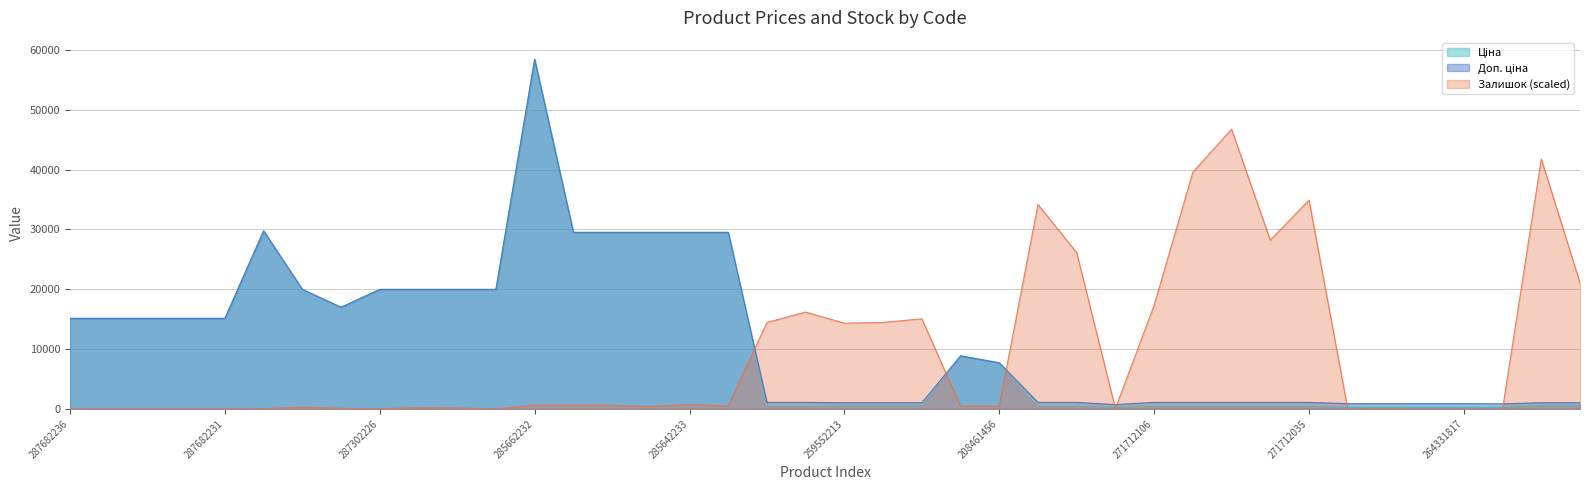

Reading right to left, what are all the values shown in this chart?

Ціна: 693.7	693.7	380.4	365.2	365.2	365.2	365.2	589.9	589.9	589.9	589.9	589.9	389.3	589.9	589.9	7693.1	8856.7	693.7	693.7	693.7	589.9	589.9	29491.5	29491.5	29491.5	29491.5	29491.5	58426.5	19964.2	19964.2	19964.2	19964.2	16976.3	19964.2	29747.2	15120.0	15120.0	15120.0	15120.0	15120.0
Доп. ціна: 1024.6	1024.6	835.0	868.0	868.0	868.0	868.0	1081.7	1081.7	1081.7	1081.7	1081.7	714.0	1081.7	1081.7	7693.1	8856.7	1024.6	1024.6	1024.6	1081.7	1081.7	29491.5	29491.5	29491.5	29491.5	29491.5	58426.5	19964.2	19964.2	19964.2	19964.2	16976.3	19964.2	29747.2	15120.0	15120.0	15120.0	15120.0	15120.0
Залишок: 21057.3	41768.8	0.0	0.0	0.0	43.2	0.0	34893.8	28191.8	46741.2	39563.6	17295.6	43.2	26116.3	34158.7	475.6	475.6	15047.1	14441.8	14312.1	16171.3	14441.8	475.6	691.8	389.1	562.1	605.3	605.3	0.0	129.7	216.2	0.0	86.5	302.7	0.0	0.0	0.0	0.0	0.0	0.0